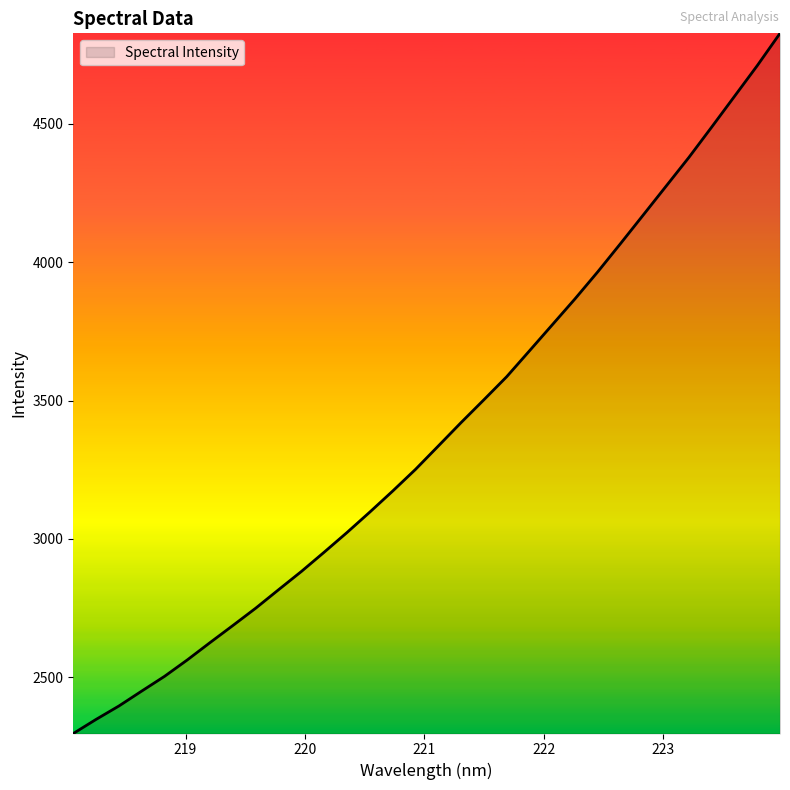

True or false: there are more than 2 points higher than both neighbors.

False